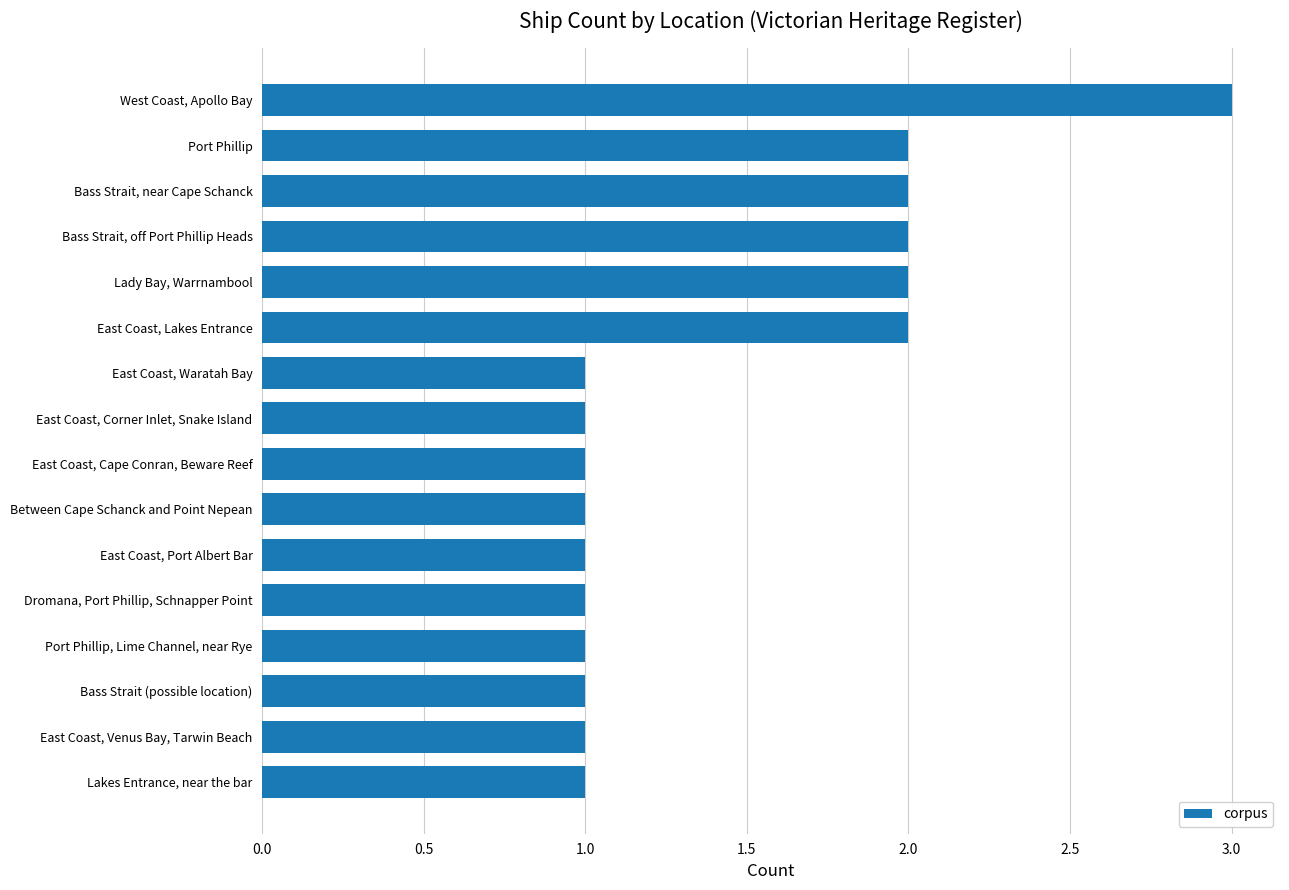

What is the change in value from East Coast, Corner Inlet, Snake Island to Lady Bay, Warrnambool?

+1